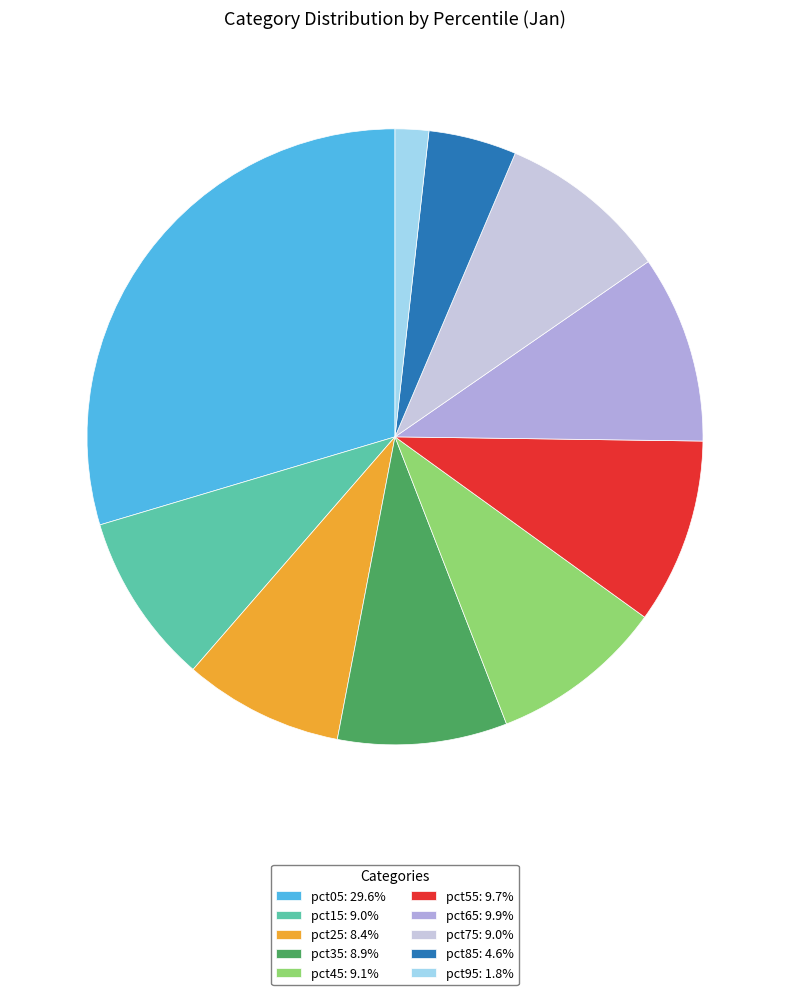

Does pct45 account for over 50% of the chart?

No